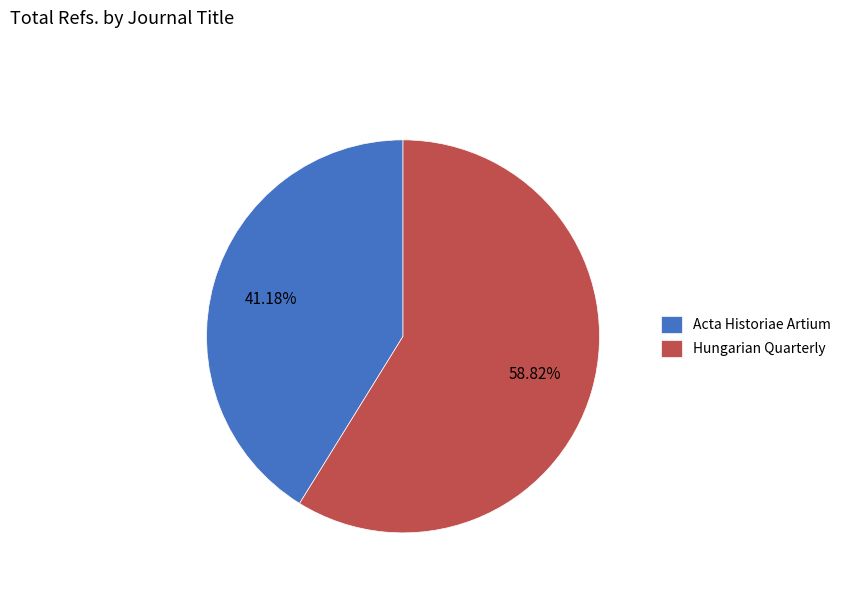

What is the total percentage of Hungarian Quarterly and Acta Historiae Artium?

100.0%